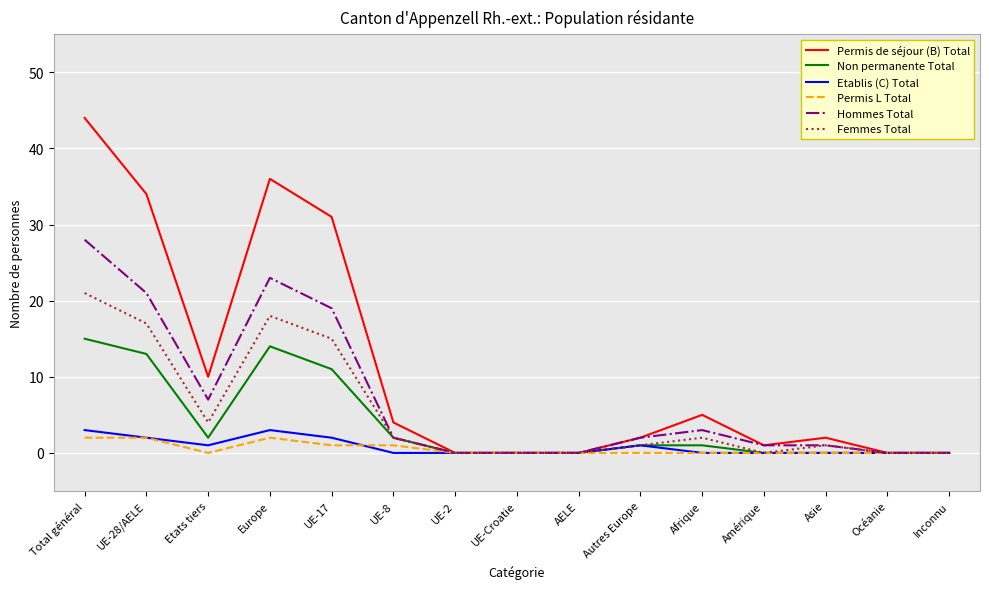

Is it true that Hommes Total equals 2 at UE-8?

True